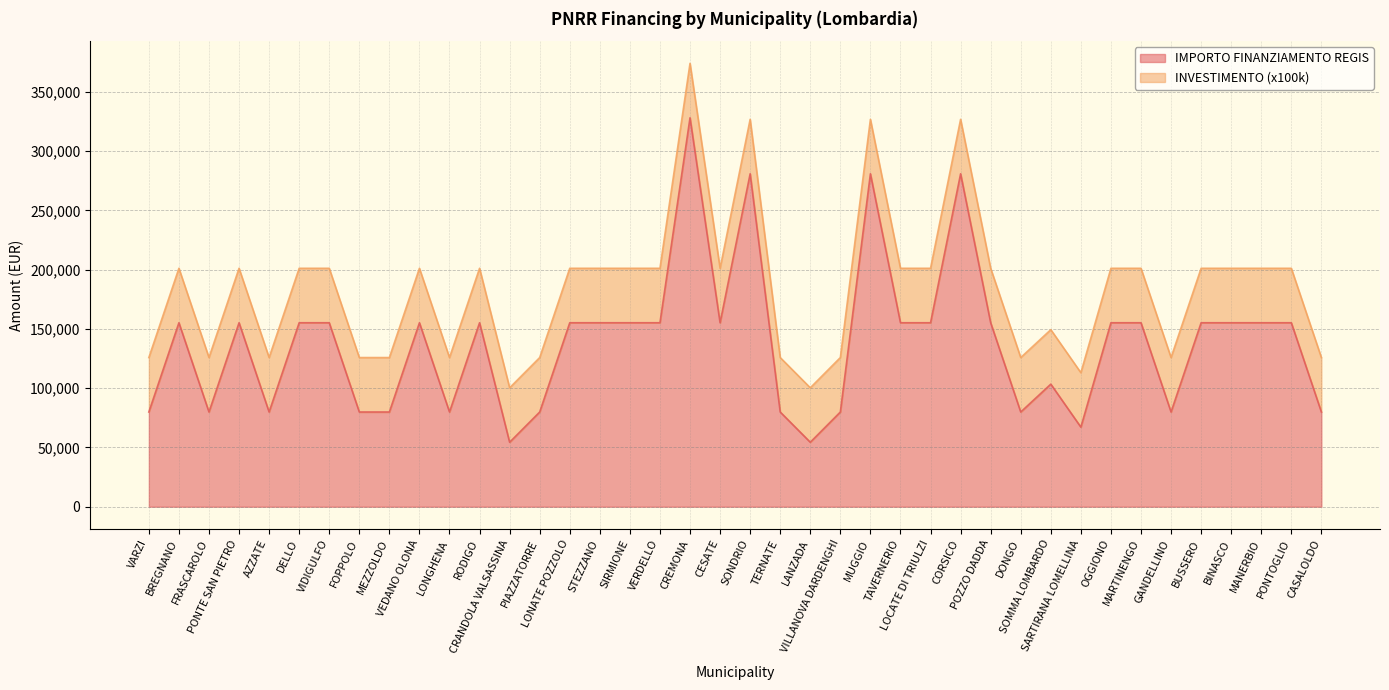

Rank the categories by value from lowest to highest.

CRANDOLA VALSASSINA, LANZADA, SARTIRANA LOMELLINA, VARZI, FRASCAROLO, AZZATE, FOPPOLO, MEZZOLDO, LONGHENA, PIAZZATORRE, TERNATE, VILLANOVA DARDENGHI, DONGO, GANDELLINO, CASALOLDO, SOMMA LOMBARDO, BREGNANO, PONTE SAN PIETRO, DELLO, VIDIGULFO, VEDANO OLONA, RODIGO, LONATE POZZOLO, STEZZANO, SIRMIONE, VERDELLO, CESATE, TAVERNERIO, LOCATE DI TRIULZI, POZZO DADDA, OGGIONO, MARTINENGO, BUSSERO, BINASCO, MANERBIO, PONTOGLIO, SONDRIO, MUGGIO, CORSICO, CREMONA